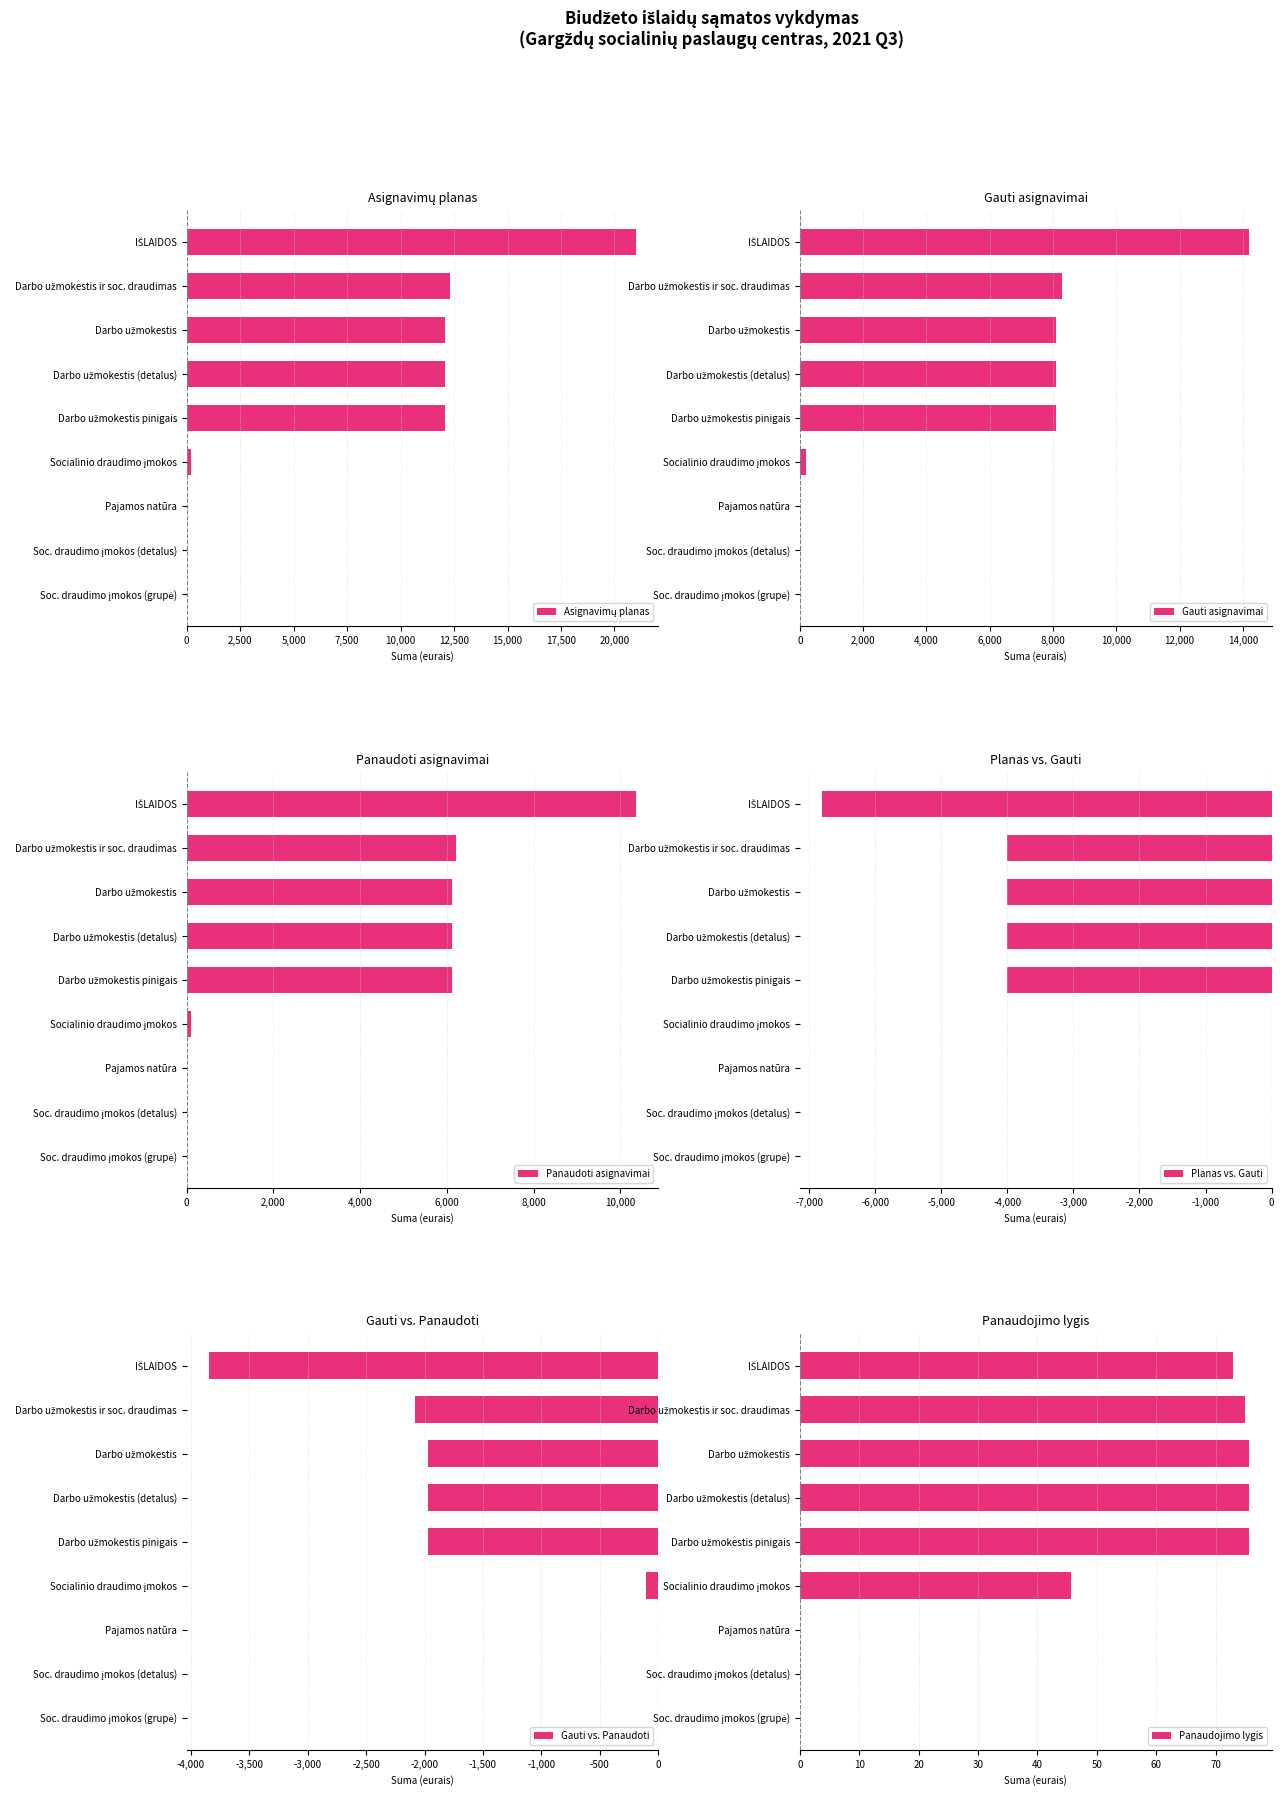

What is the sum of all Gauti asignavimai values?

47000